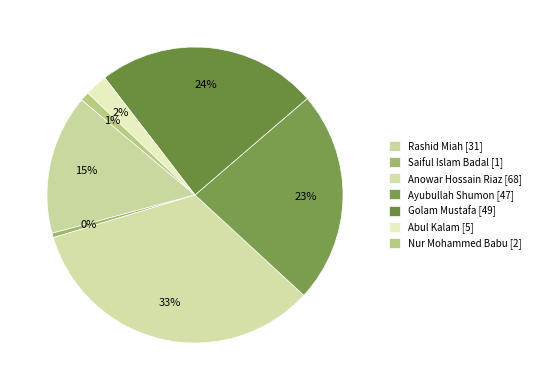

Which slice is the smallest?

Saiful Islam Badal